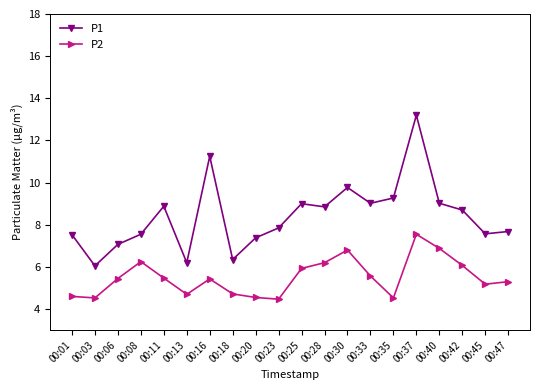

Is it true that P1 equals 11.2 at 00:16?

True